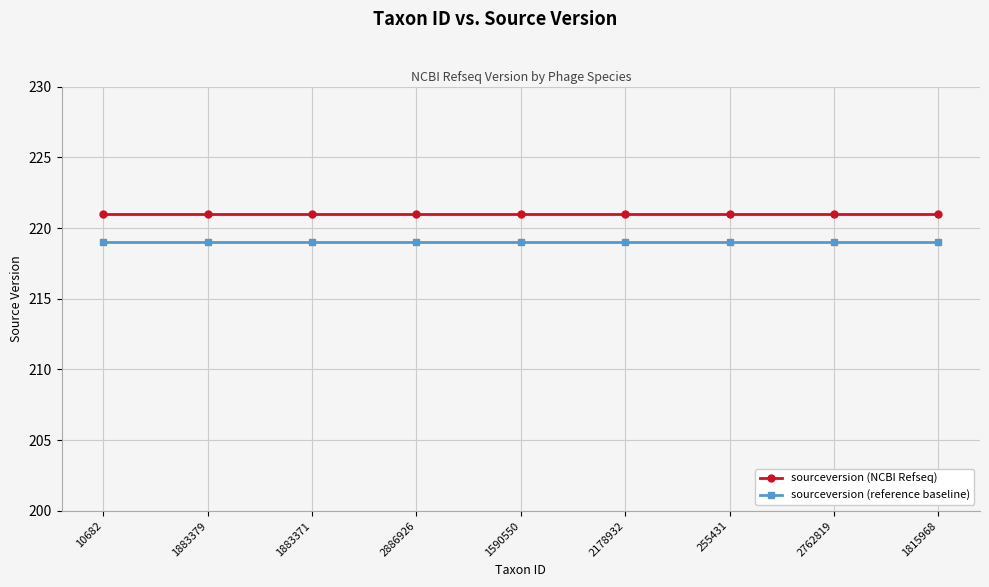

List the series in order of their peak value, lowest first.

sourceversion (reference baseline), sourceversion (NCBI Refseq)